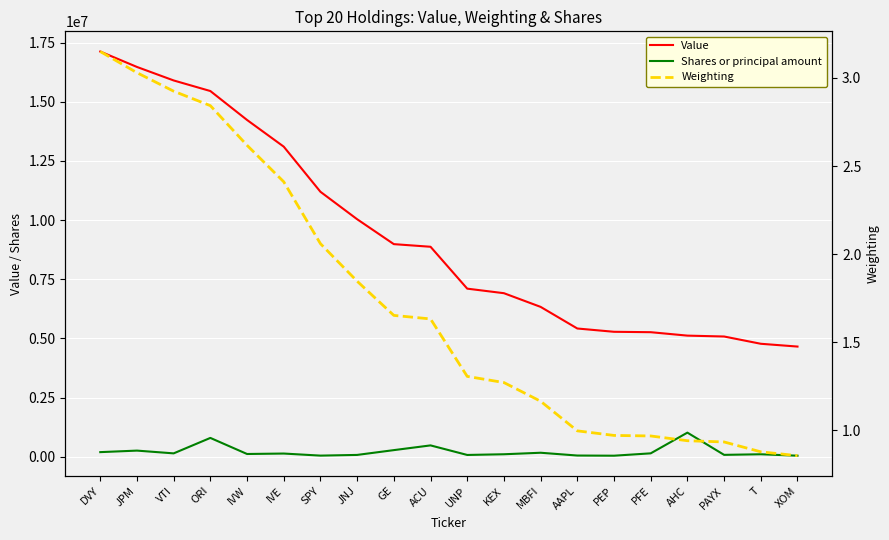

At which label is Value closest to 10889000?

SPY